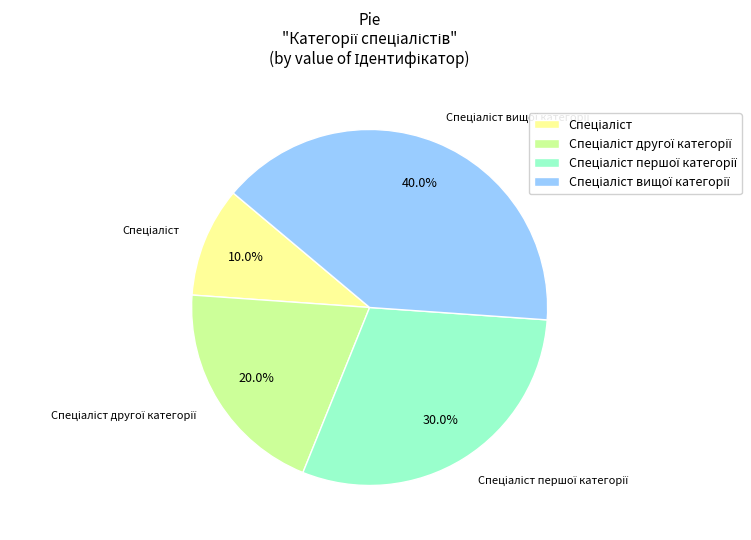

Is there a majority slice in this chart?

No